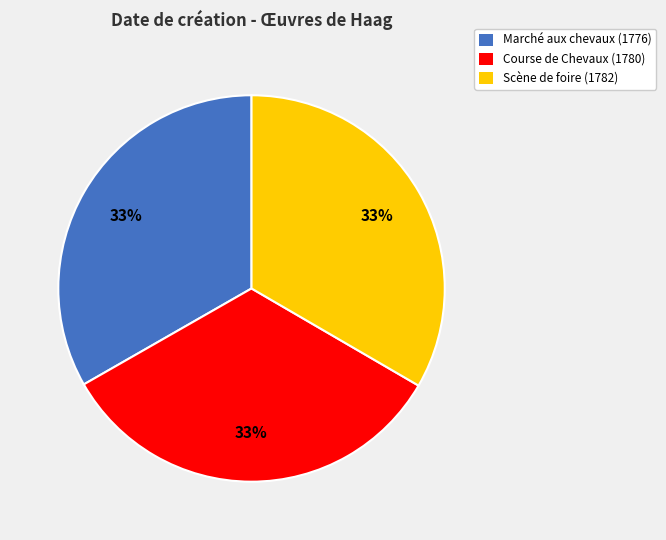

Is the sum of Course de Chevaux (1780) and Scène de foire (1782) greater than half?

Yes